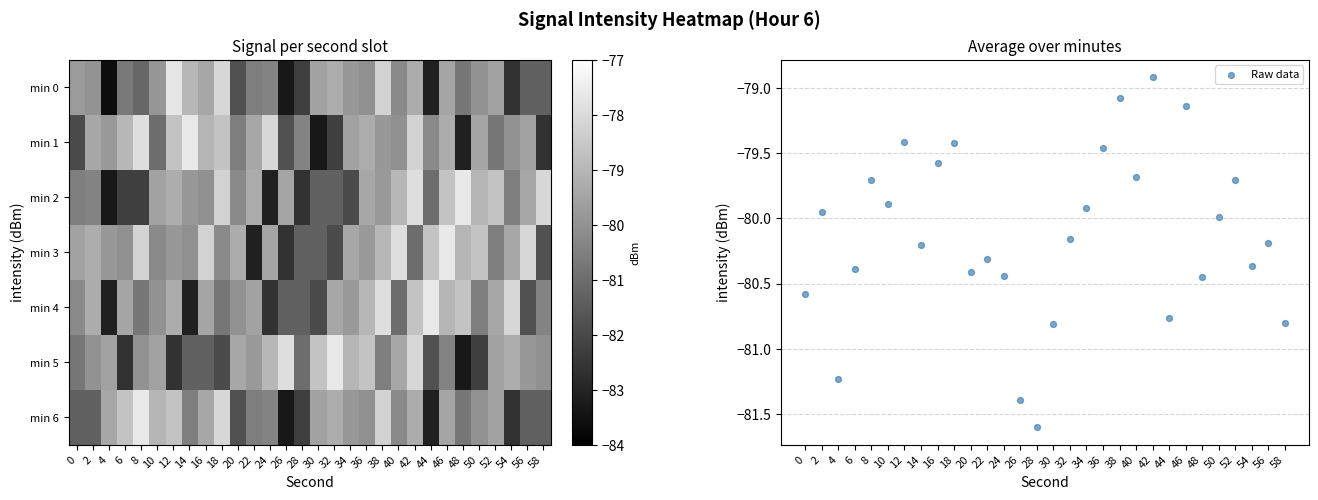

What is the maximum value for Raw data?

-78.9